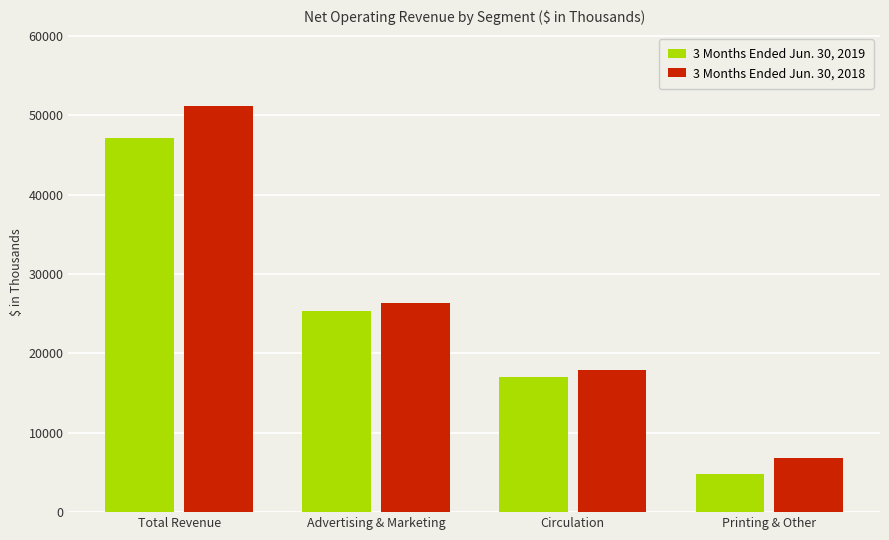

What is the maximum value shown in the chart?

51169